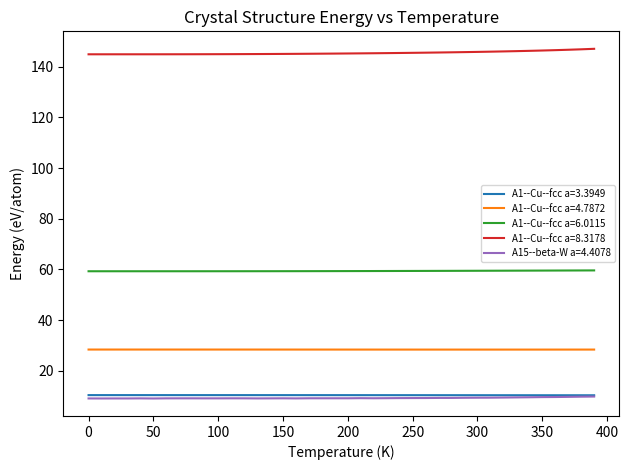

Is this an area chart (filled region under the line)?

No